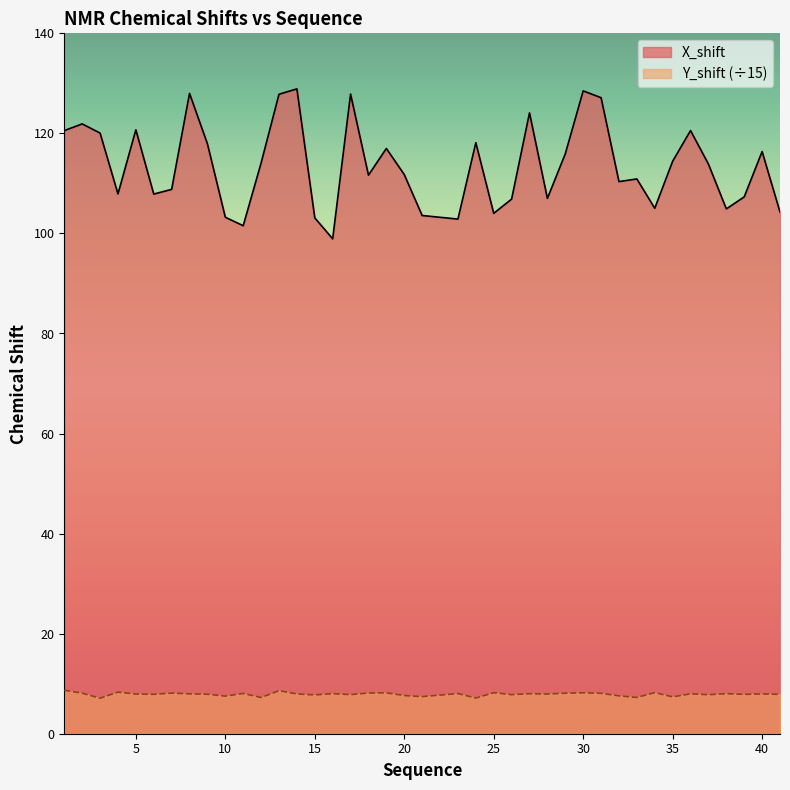

True or false: X_shift and Y_shift intersect in this chart.

False